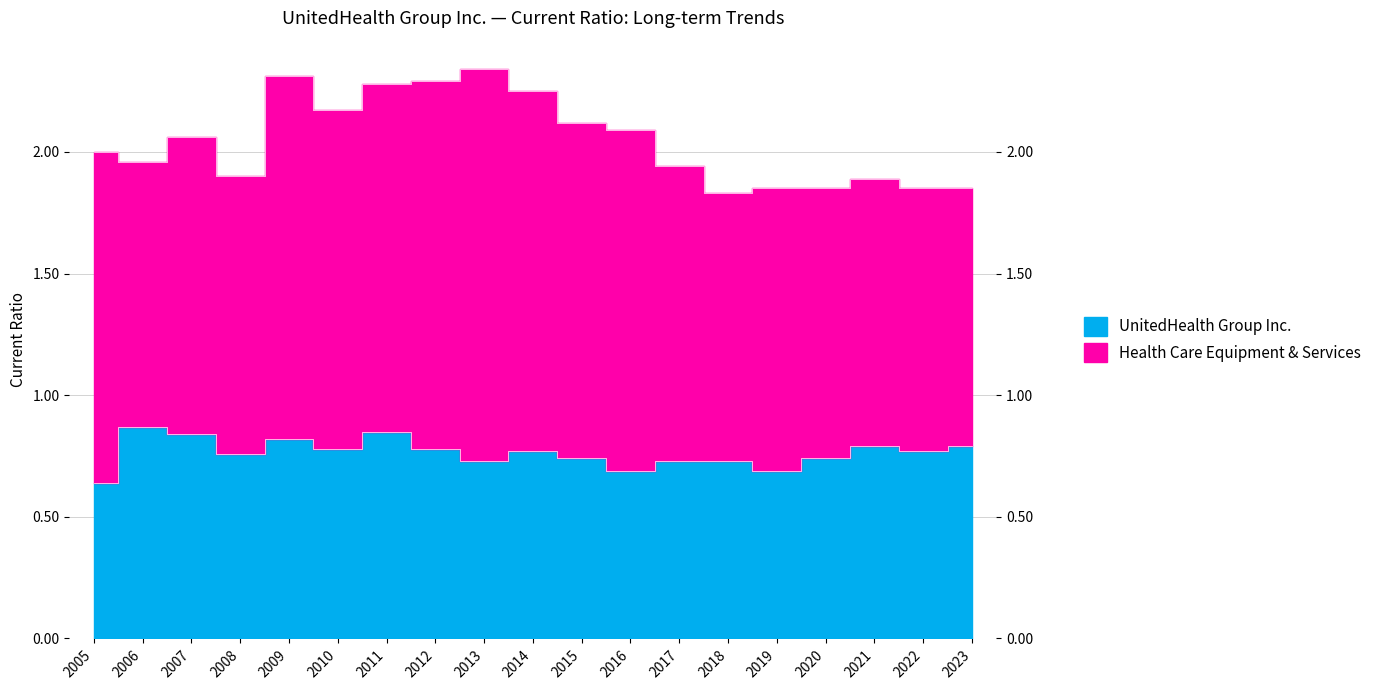

What is the value of the 12th point from the left?

0.7